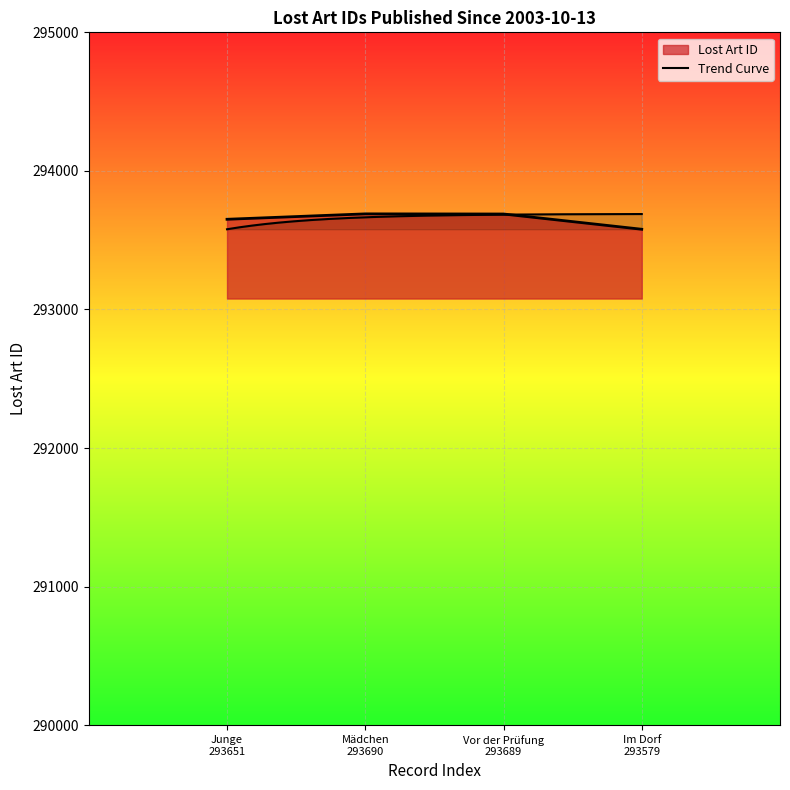

Approximately how many times larger is the value at Vor der Prüfung 293689 compared to Junge 293651?

1.0